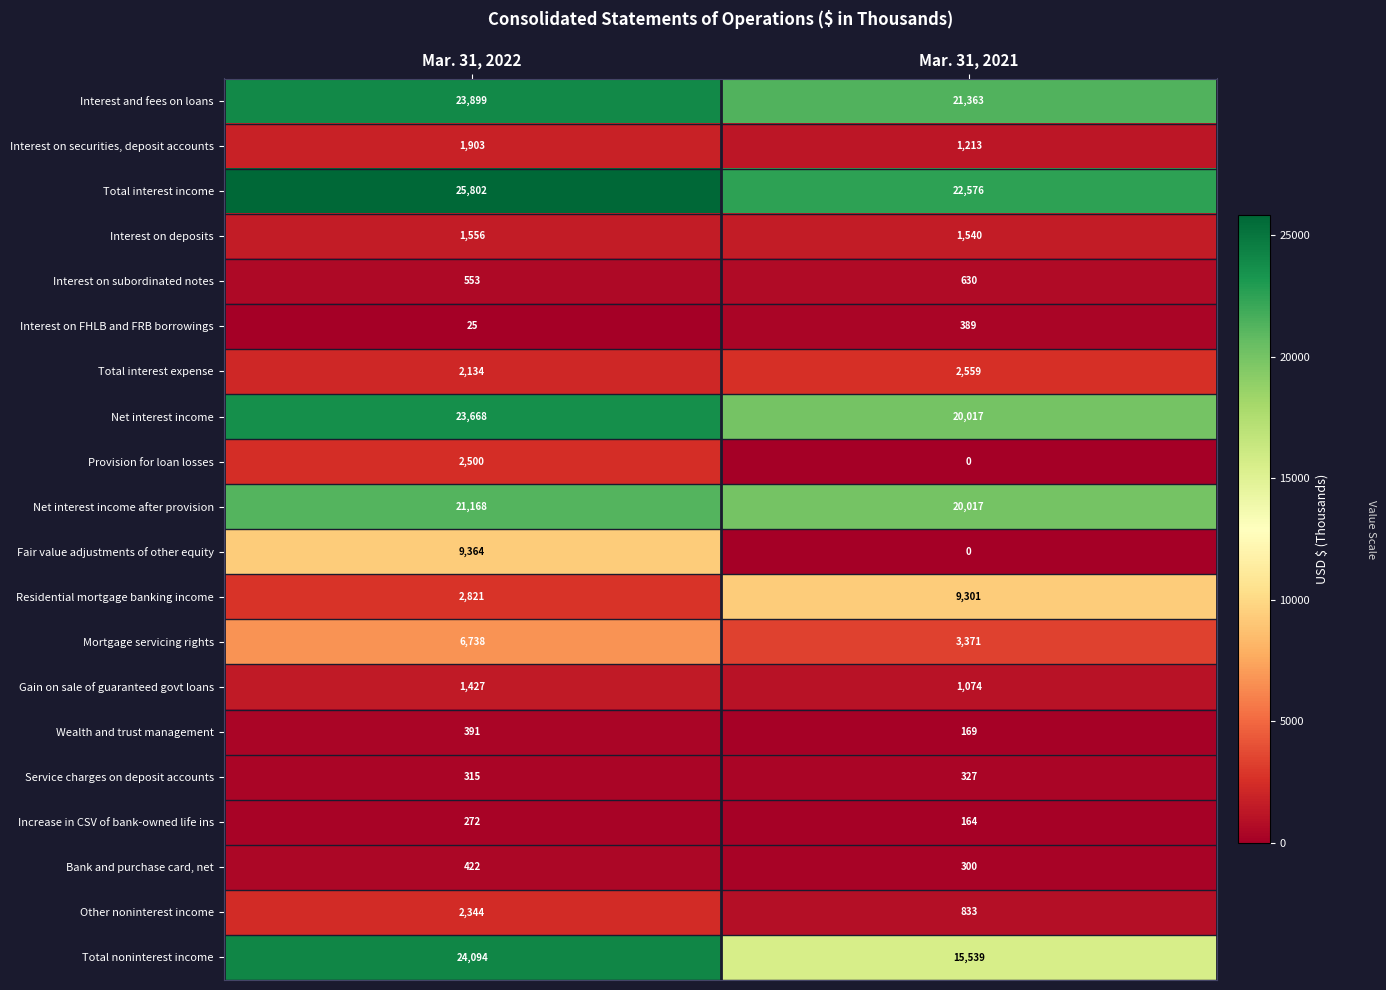

At which category is the sum across all series the highest?

Mar. 31, 2022